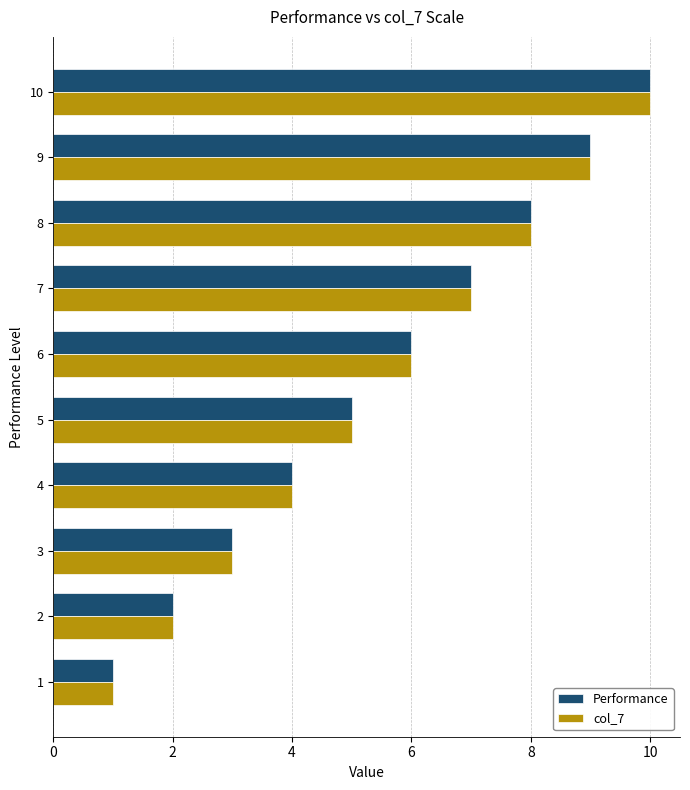

What is the greatest value displayed?

10